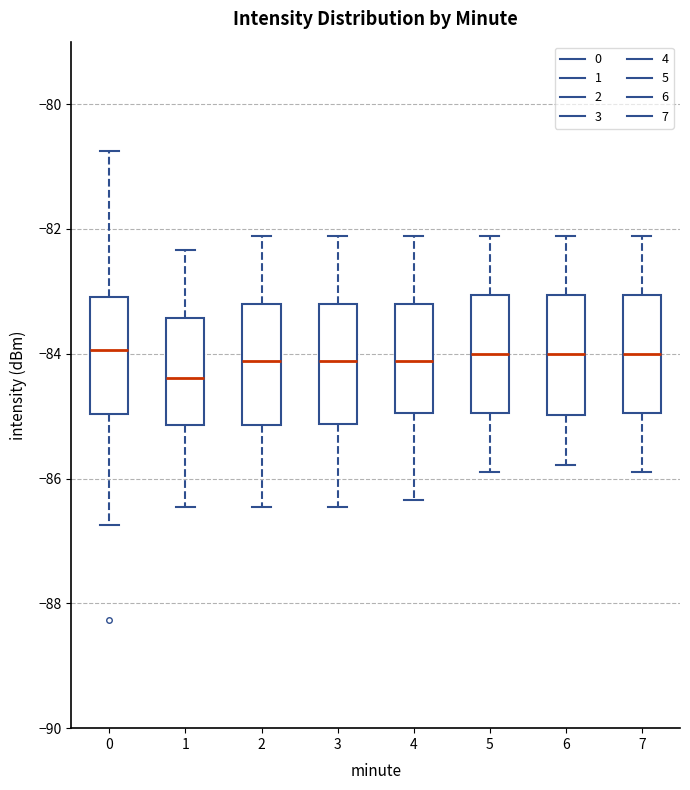

Reading left to right, read every box against the y-axis: the position of its median line, the range the box covers, and the ends of its whiskers. The values are not printed on the chart, so give them approximately, as read against the axis.

0: median -84.0, box -85.0 to -83.0, whiskers -86.8 to -80.8
1: median -84.4, box -85.2 to -83.4, whiskers -86.4 to -82.4
2: median -84.2, box -85.2 to -83.2, whiskers -86.4 to -82.2
3: median -84.2, box -85.2 to -83.2, whiskers -86.4 to -82.2
4: median -84.2, box -85.0 to -83.2, whiskers -86.4 to -82.2
5: median -84.0, box -85.0 to -83.0, whiskers -85.8 to -82.2
6: median -84.0, box -85.0 to -83.0, whiskers -85.8 to -82.2
7: median -84.0, box -85.0 to -83.0, whiskers -85.8 to -82.2